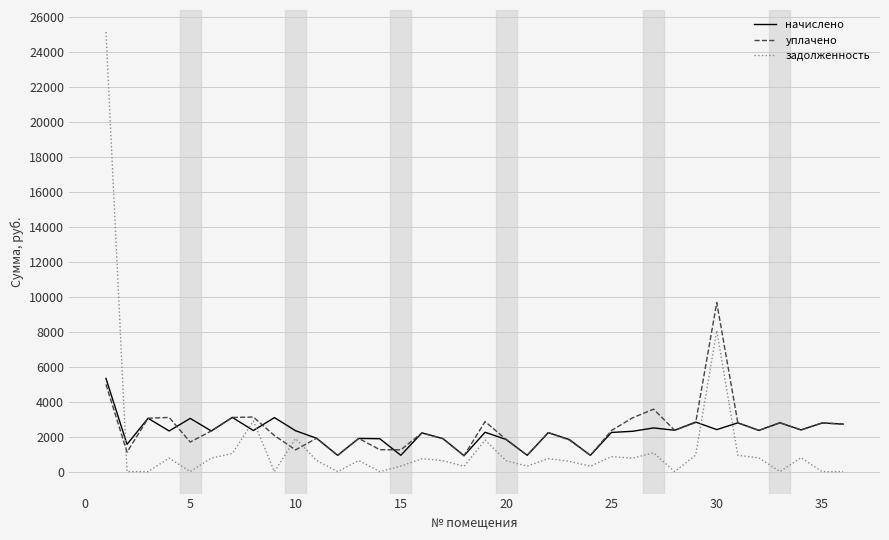

Count the number of categories in the chart.

36